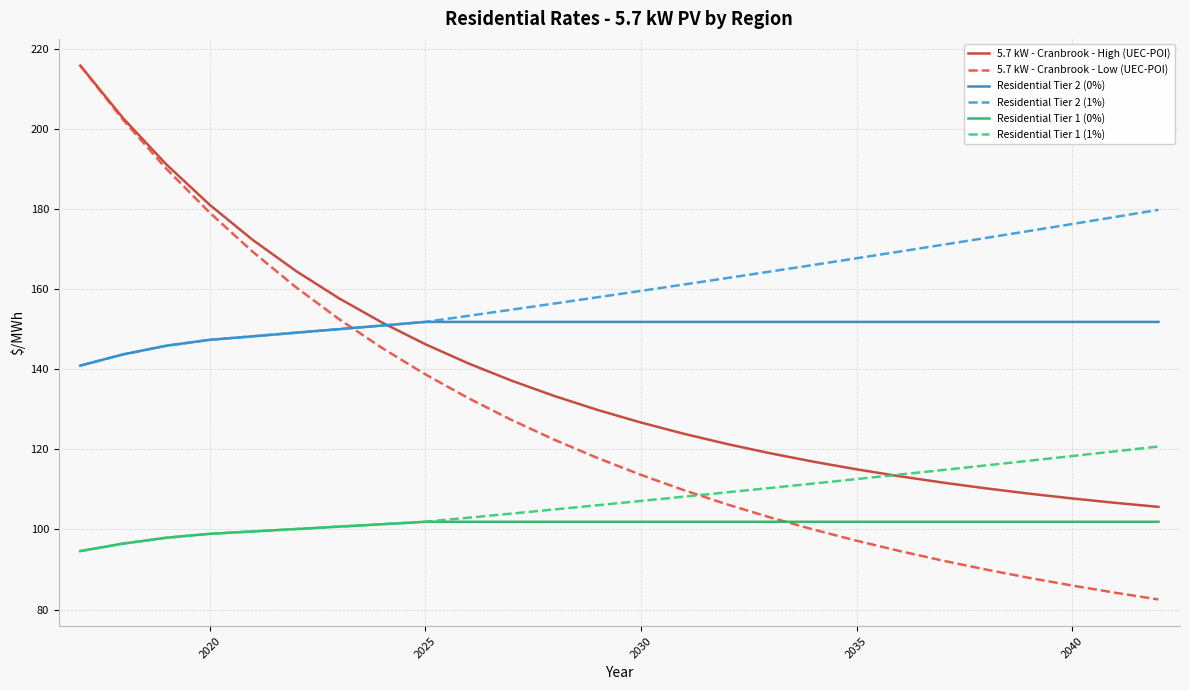

Which series has the largest total across all categories?

Residential Tier 2 (1%)